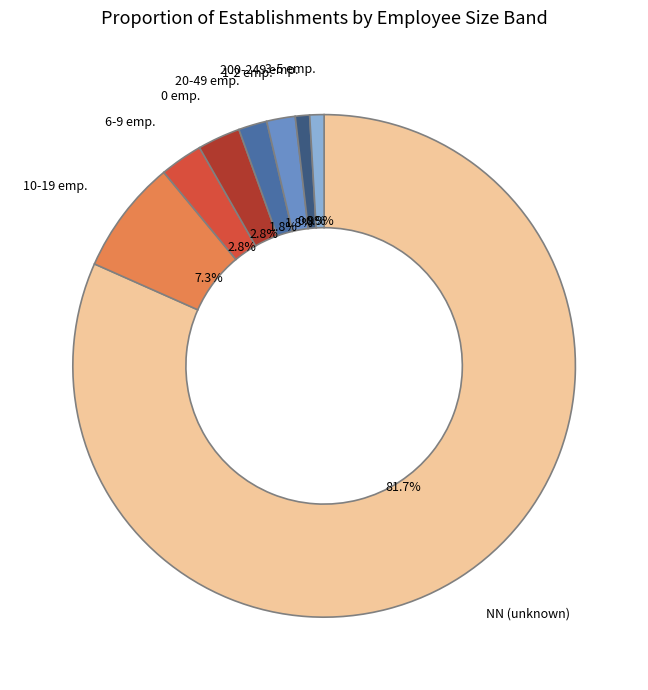

Approximately how many times larger is the value at 6-9 emp. compared to 0 emp.?

1.0